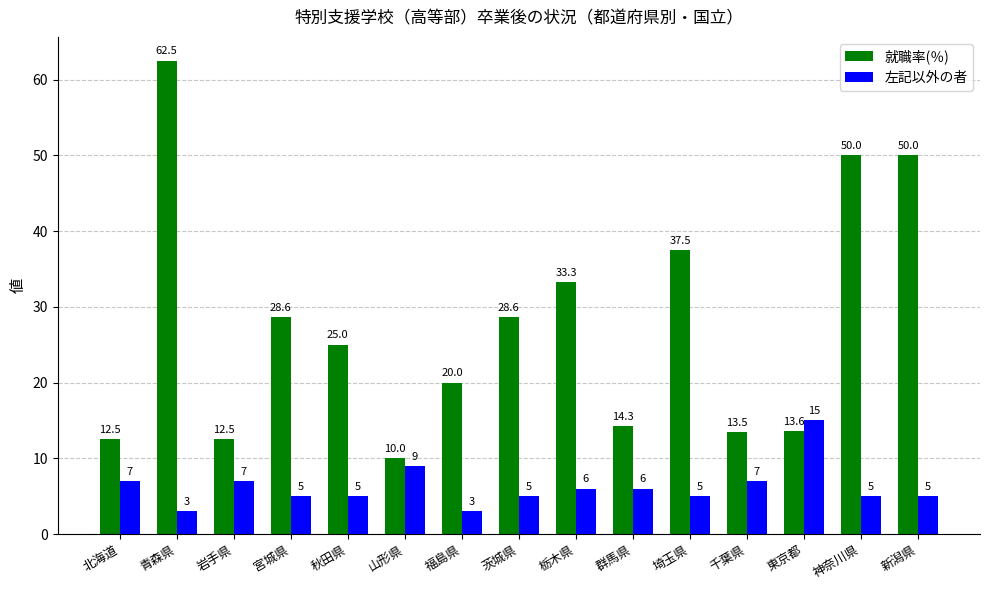

At which label does 就職率(％) first exceed 25?

青森県